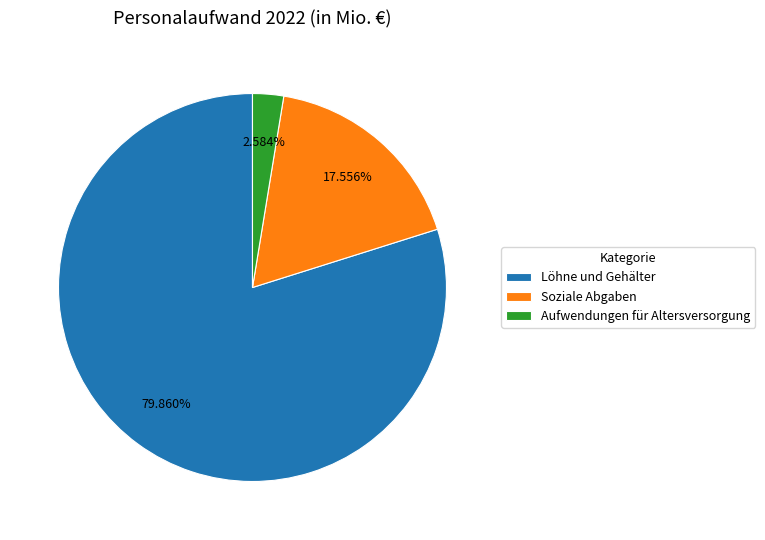

How much of the chart is everything except Löhne und Gehälter?

20.1%